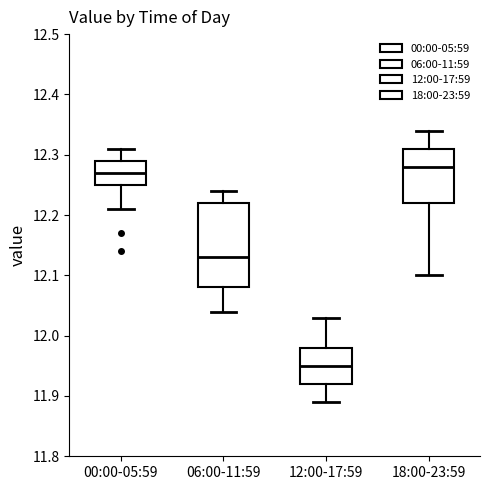

Where does the median line of the box for 06:00-11:59 sit on the y-axis? The values are not printed on the chart, so give them approximately, as read against the axis.

12.13